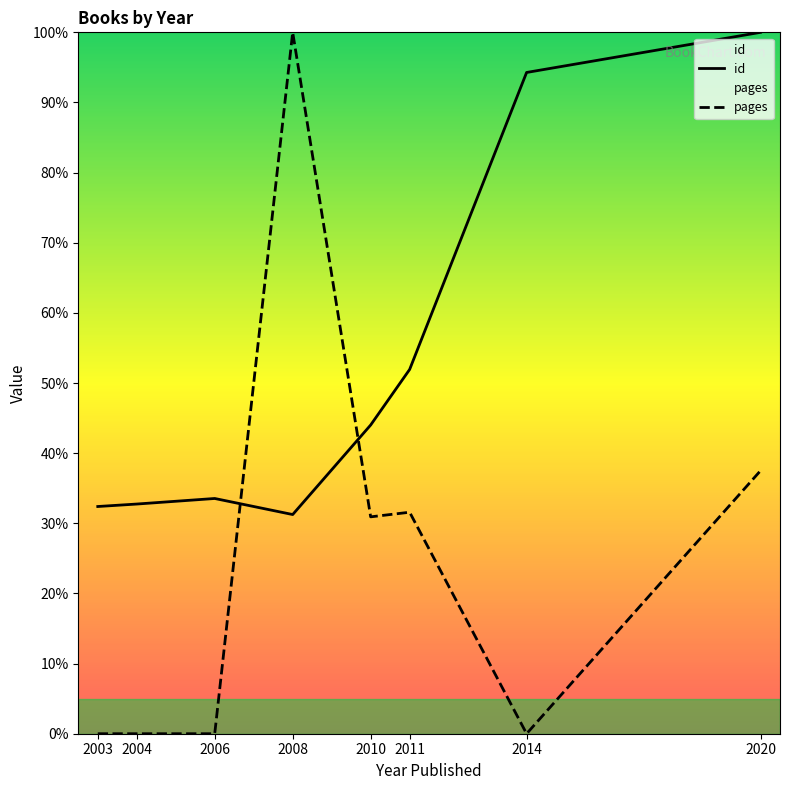

The value of pages at 2020 is 37.5. True or false?

True